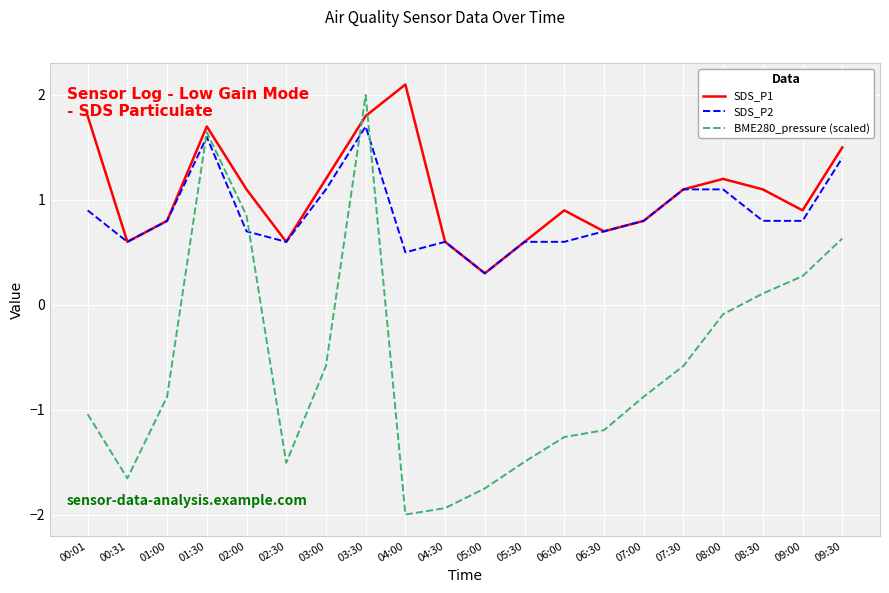

At which category does SDS_P2 reach its first local valley?

00:31